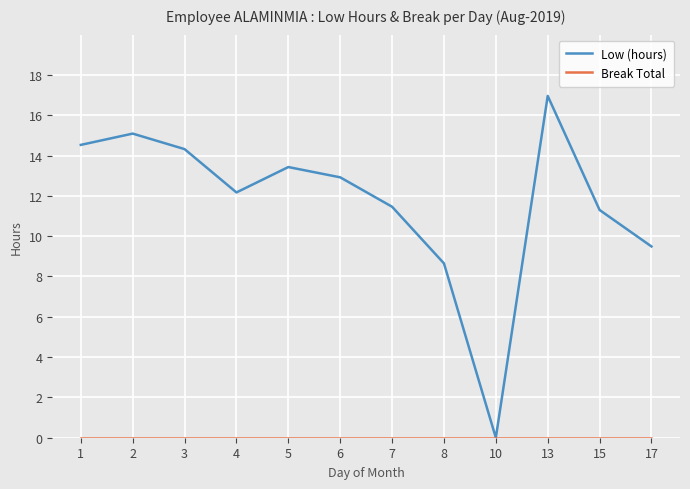

Which series has the widest spread of values?

Low (hours)